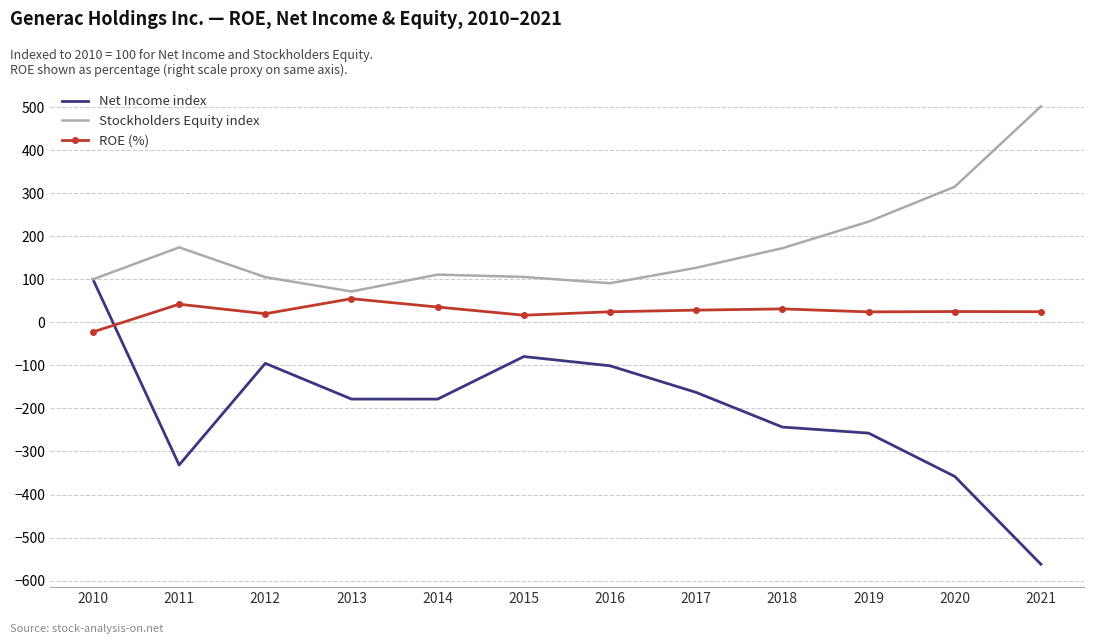

What is the maximum value for Stockholders Equity index?

501.9